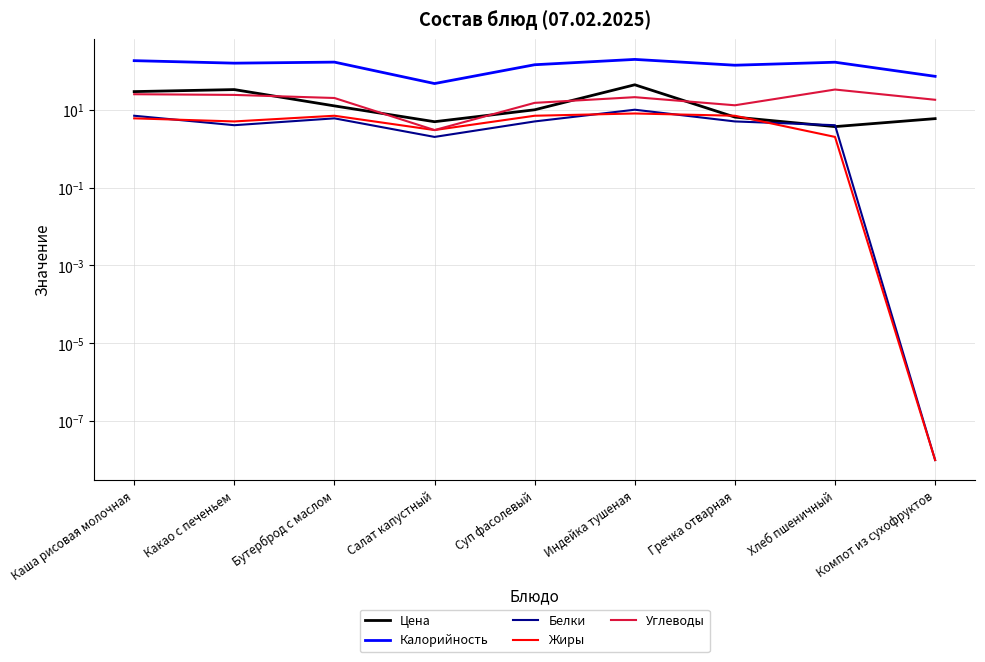

Which category has the lowest value in the Цена series?

Хлеб пшеничный